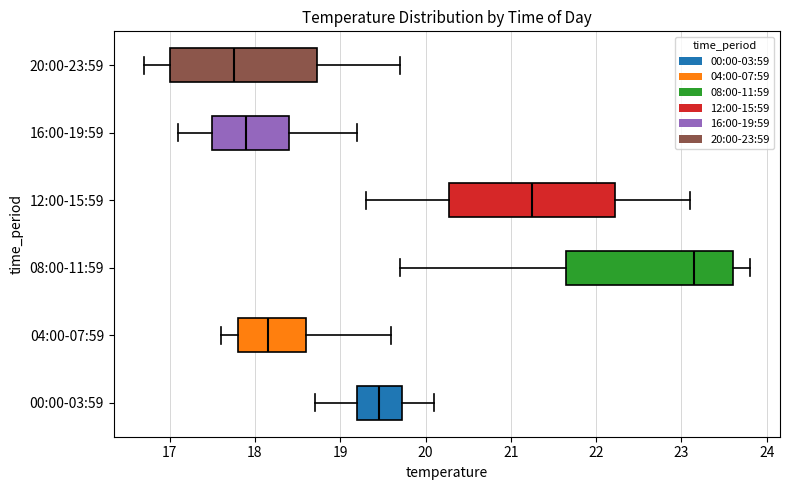

Which box has the furthest to the left median line?

20:00-23:59